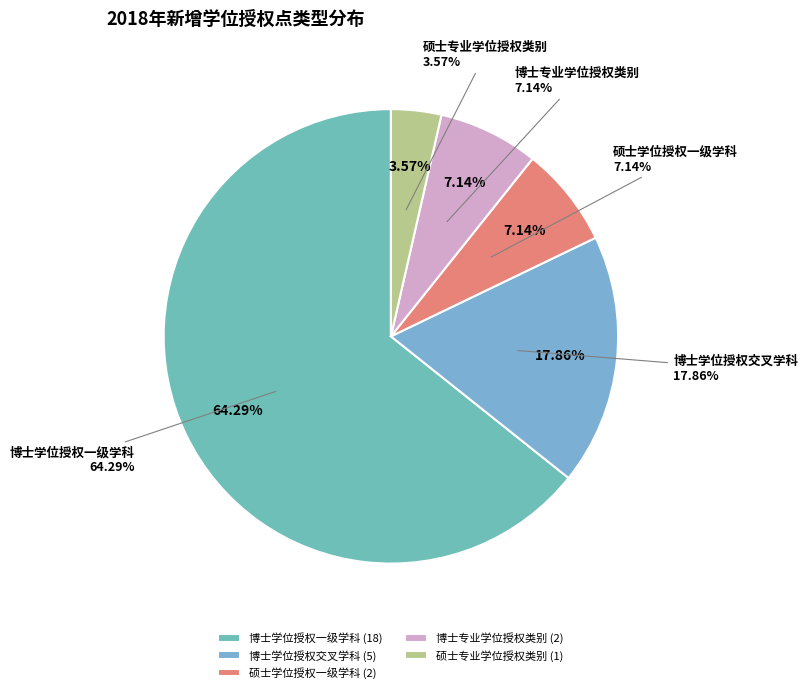

Between 博士学位授权交叉学科 and 硕士学位授权一级学科, which is larger?

博士学位授权交叉学科